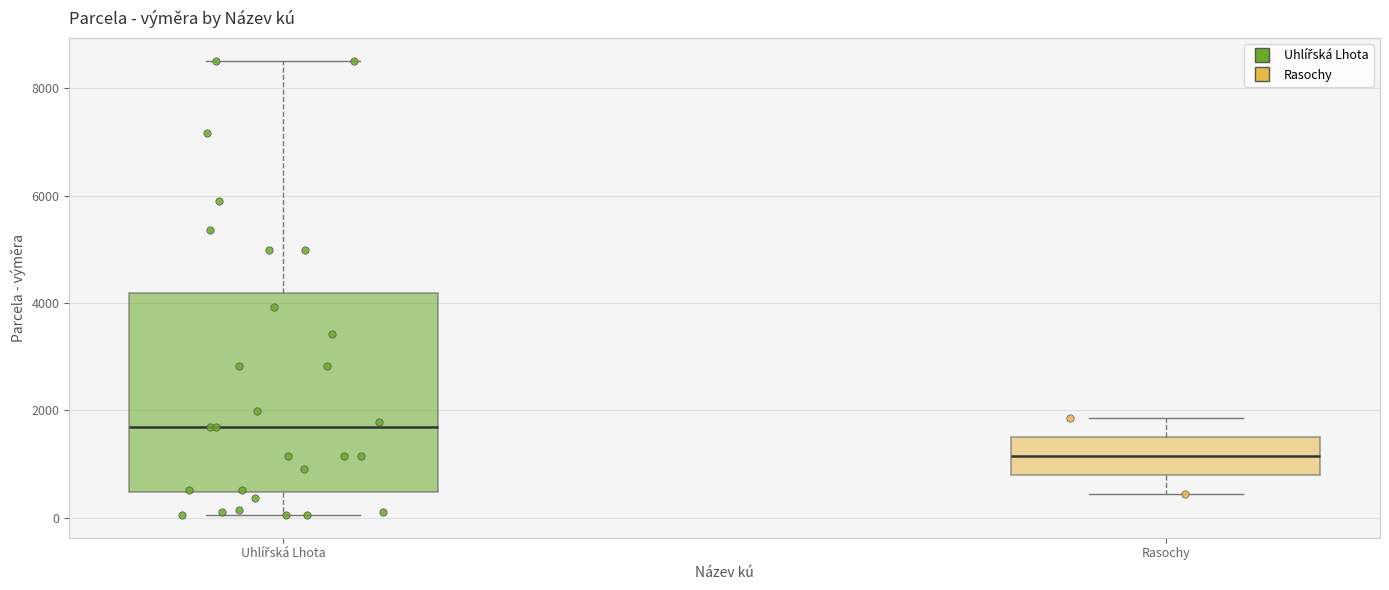

Which box's median line is the lowest?

Rasochy